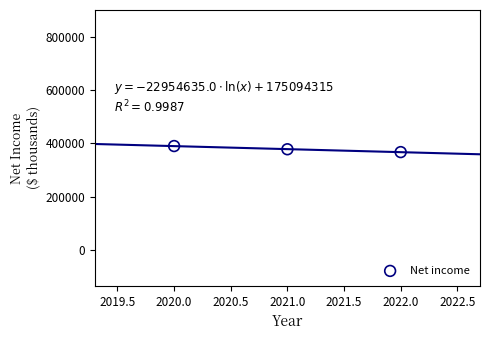

What is the average X value?

2021